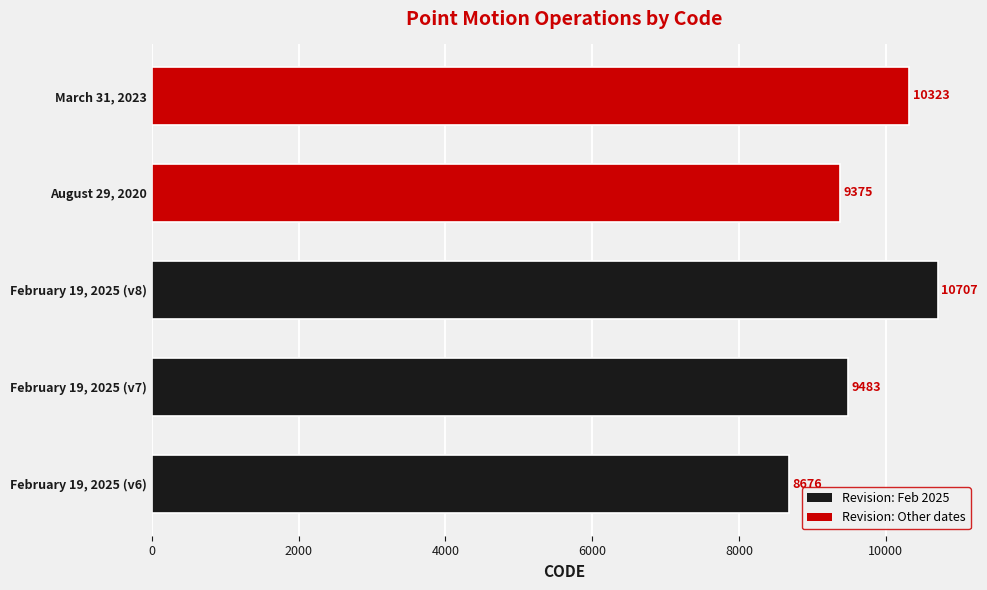

The value at August 29, 2020 is 9375. True or false?

True